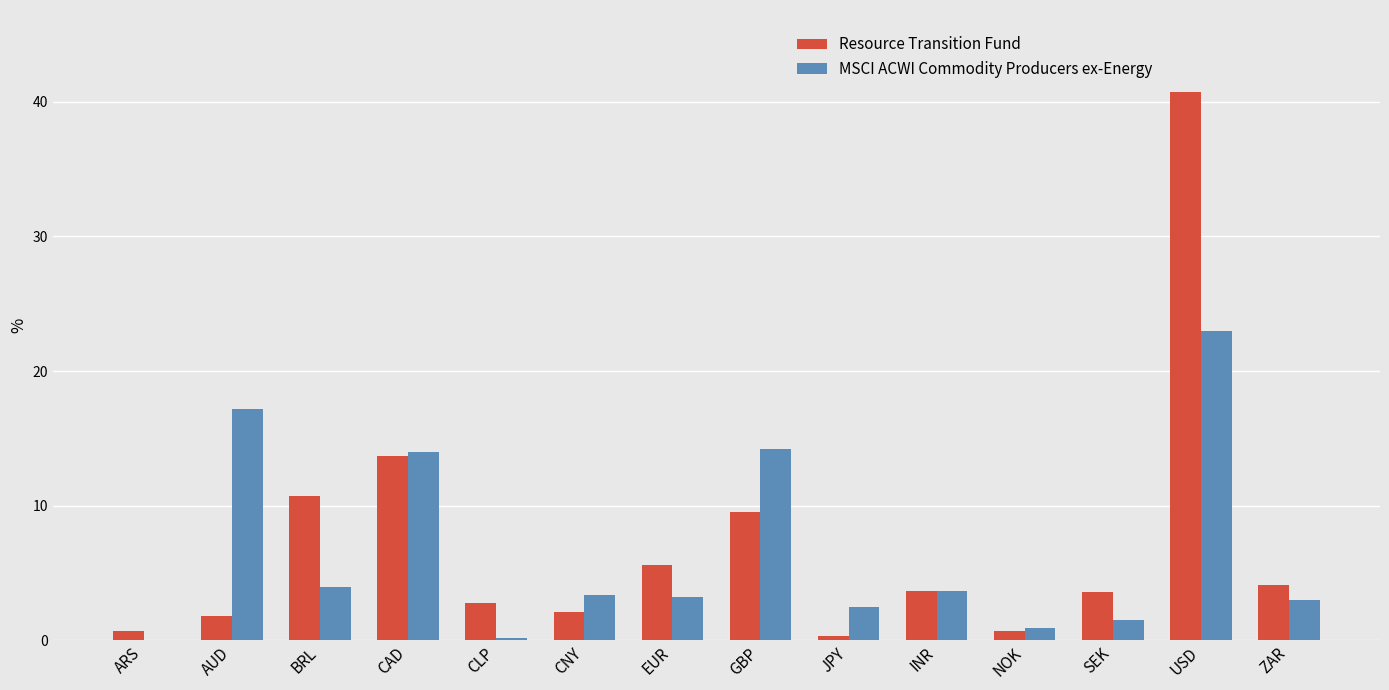

Read the Resource Transition Fund value at CNY.

2.1